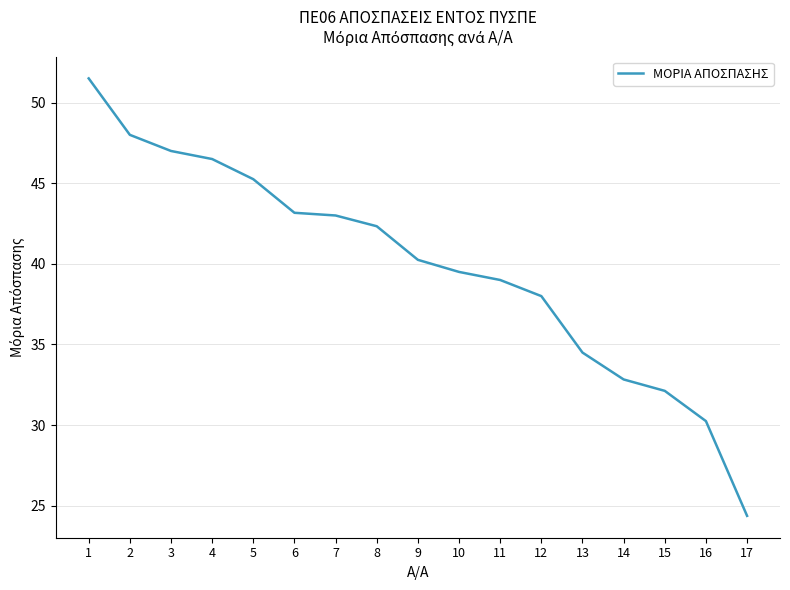

The chart shows a value of 54.9 at 15. True or false?

False